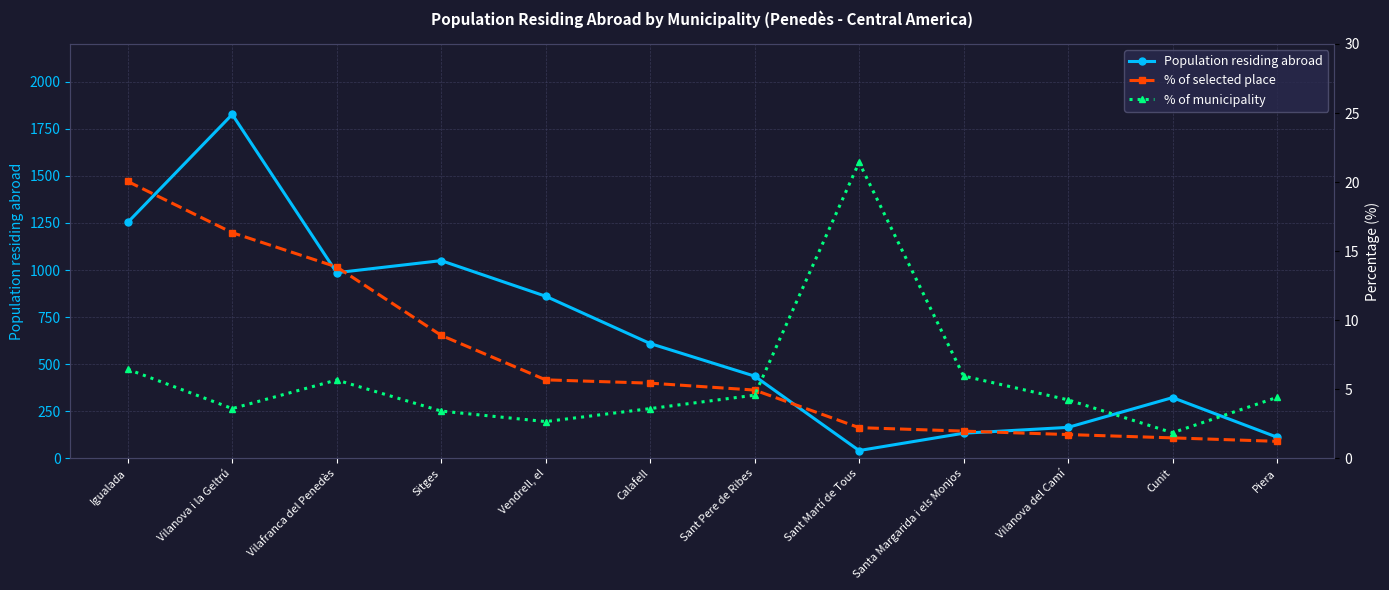

Reading right to left, what are all the values shown in this chart?

Population residing abroad: 113.0	323.0	165.0	134.0	42.0	437.0	610.0	861.0	1050.0	986.0	1826.0	1253.0
% of selected place: 1.2	1.5	1.7	2.0	2.2	5.0	5.5	5.7	8.9	13.9	16.3	20.1
% of municipality: 4.4	1.9	4.2	6.0	21.4	4.6	3.6	2.7	3.4	5.7	3.6	6.5